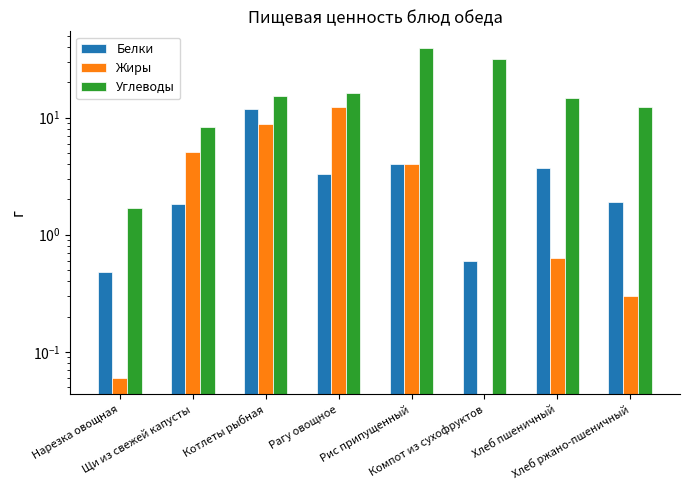

Does the chart contain stacked bars?

No